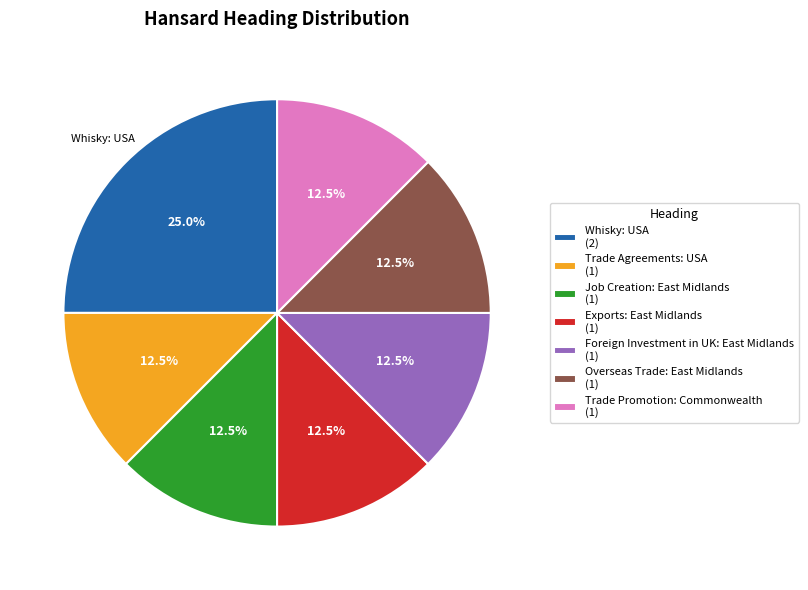

Is there any slice that represents more than half of the pie?

No